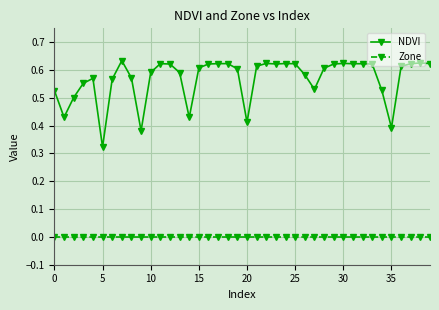

True or false: NDVI has more than 1 points higher than both neighbors.

True